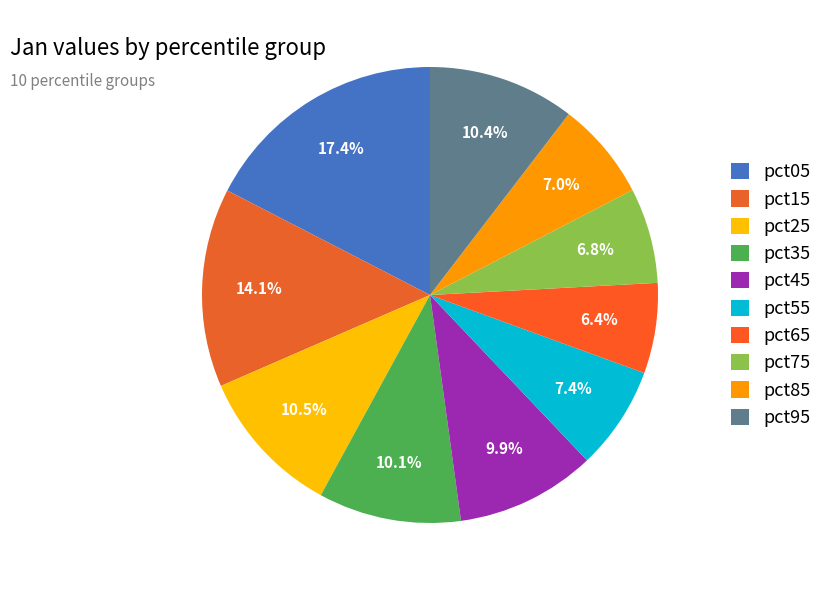

To the nearest percent, what is the difference between the pct35 and pct75 slice percentages?

3%